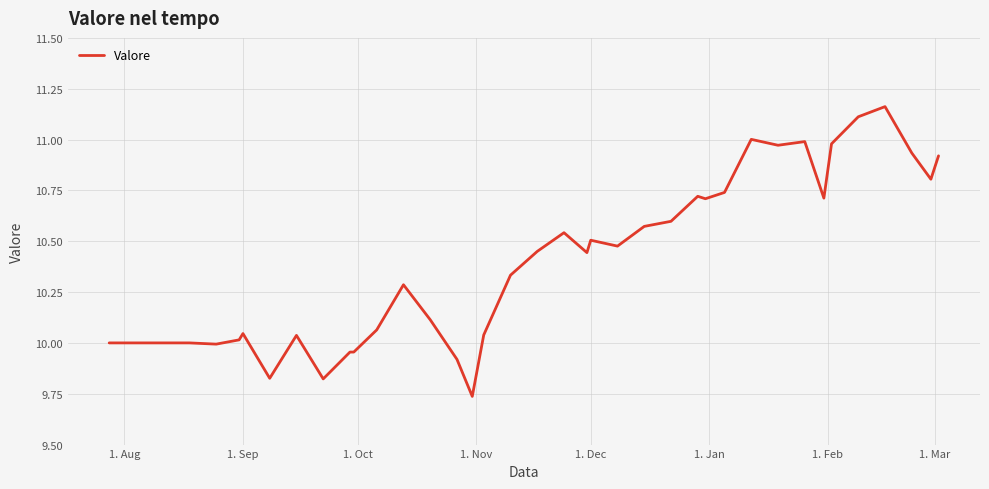

What is the difference between the maximum and minimum values?

1.4